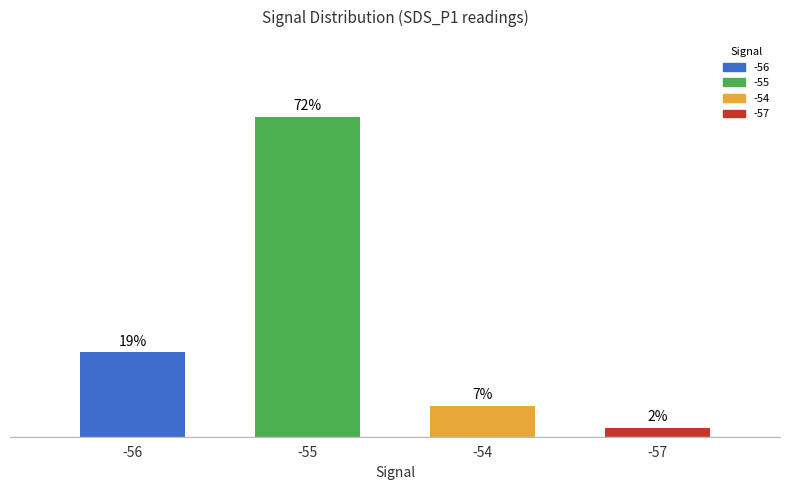

Rank the categories by value from highest to lowest.

-55, -56, -54, -57